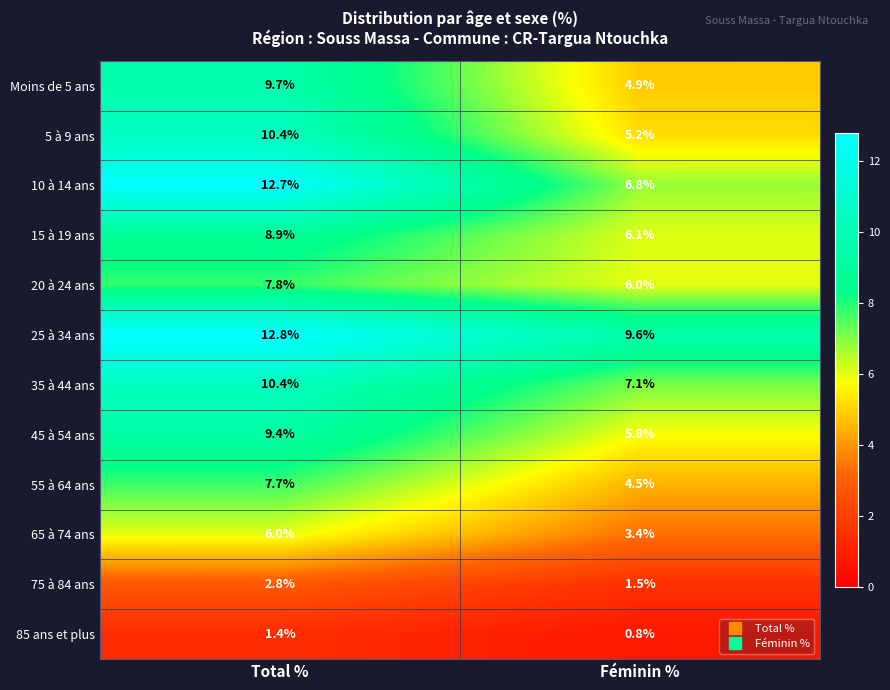

Which series changed the most between Total % and Féminin %?

10 à 14 ans